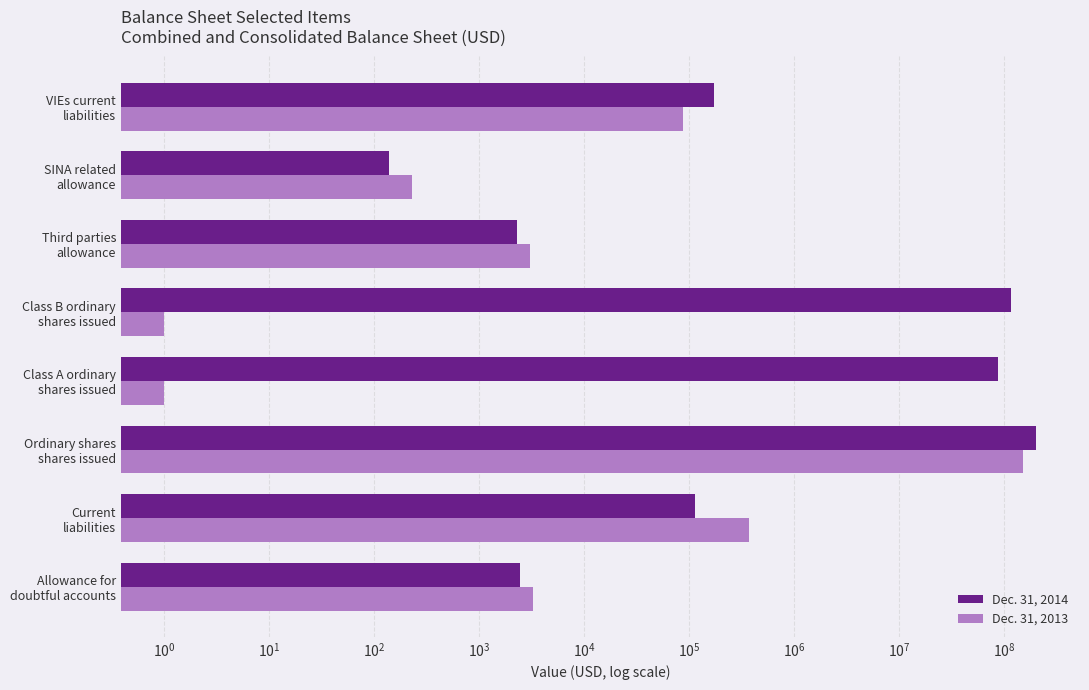

How many bars are there in each group?

2